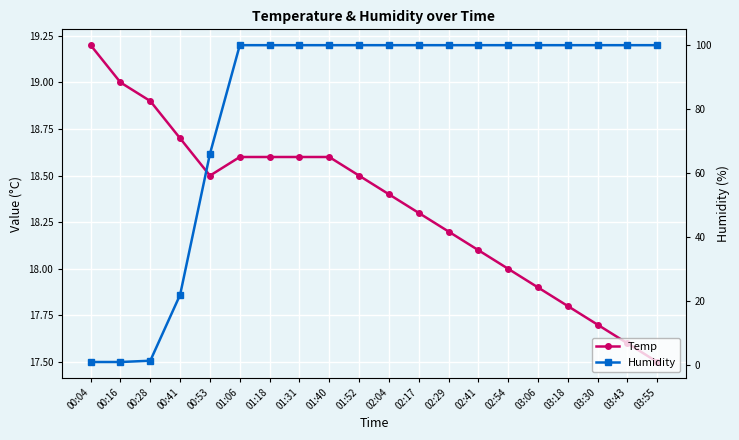

Which series has the largest total across all categories?

Humidity